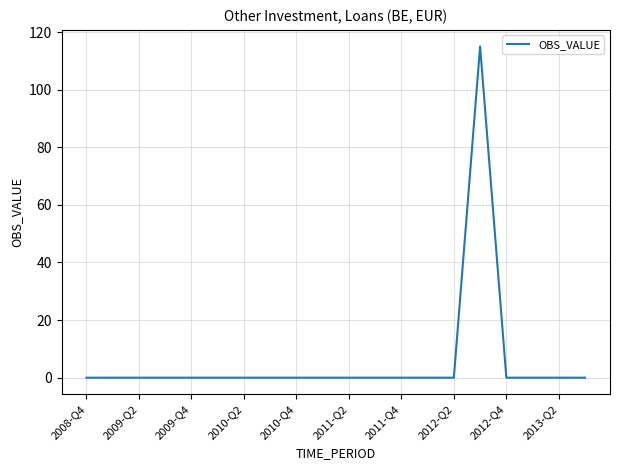

What is the difference between the maximum and minimum values?

115